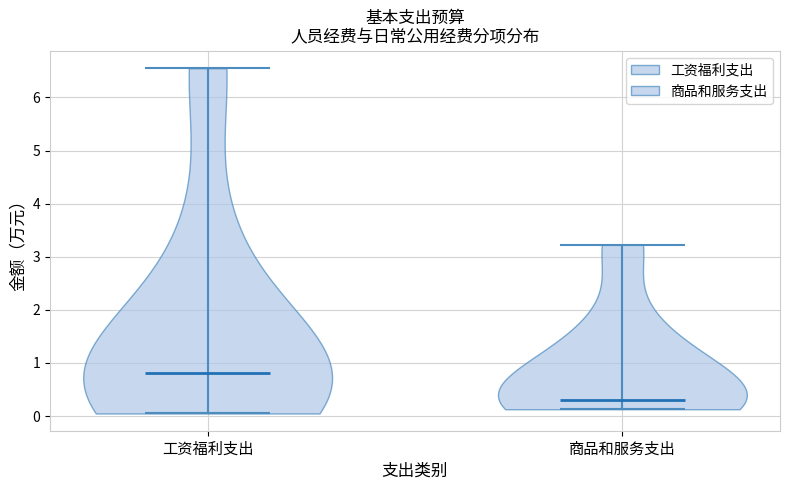

Reading left to right, read every violin against the y-axis: where its median line is, and the lowest and highest points it reaches. The values are not printed on the chart, so give them approximately, as read against the axis.

工资福利支出: median line 0.8, lowest point 0.1, highest point 6.6
商品和服务支出: median line 0.3, lowest point 0.1, highest point 3.2